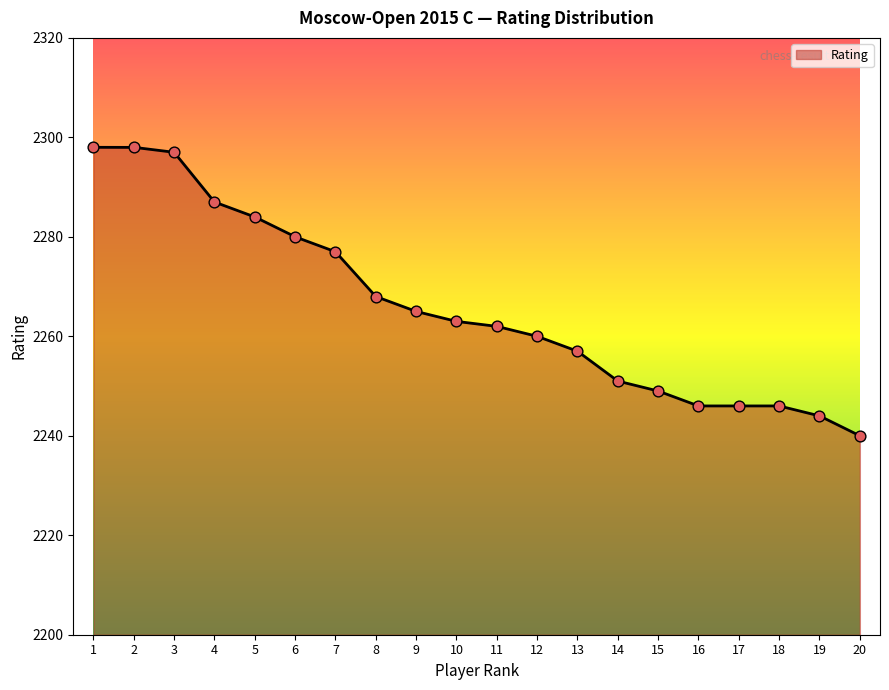

Approximately how many times larger is the value at 4 compared to 1?

1.0